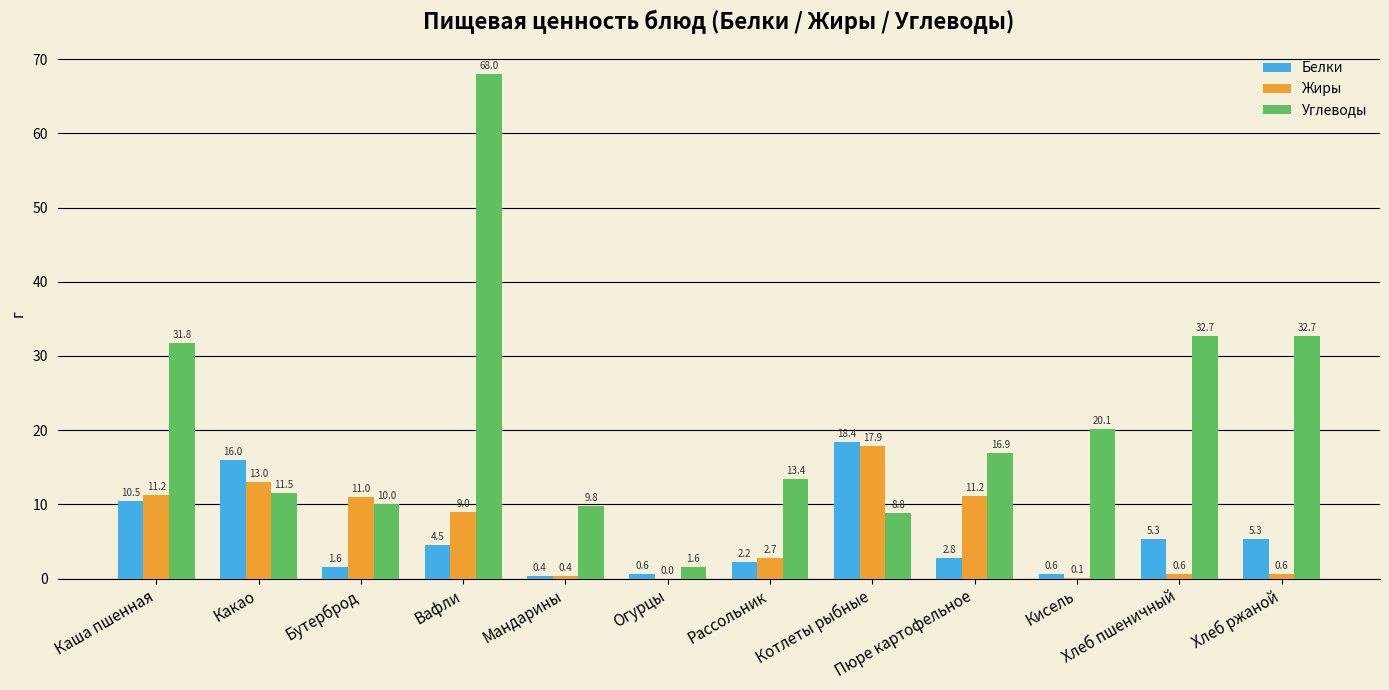

Which category has the highest value in the Белки series?

Котлеты рыбные